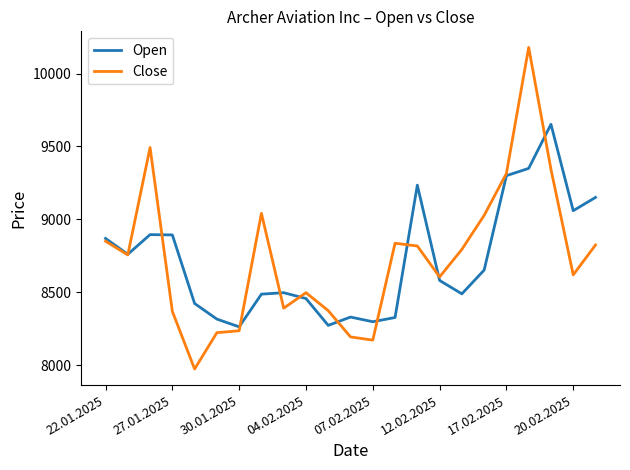

What is the smallest value displayed?

7975